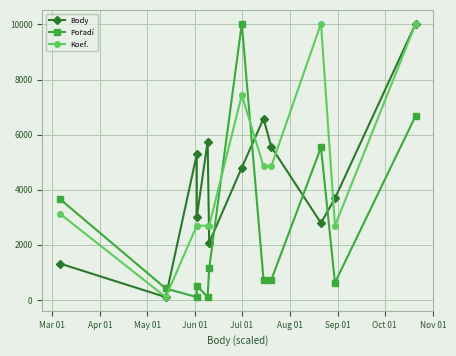

What is the smallest value displayed?

101.0